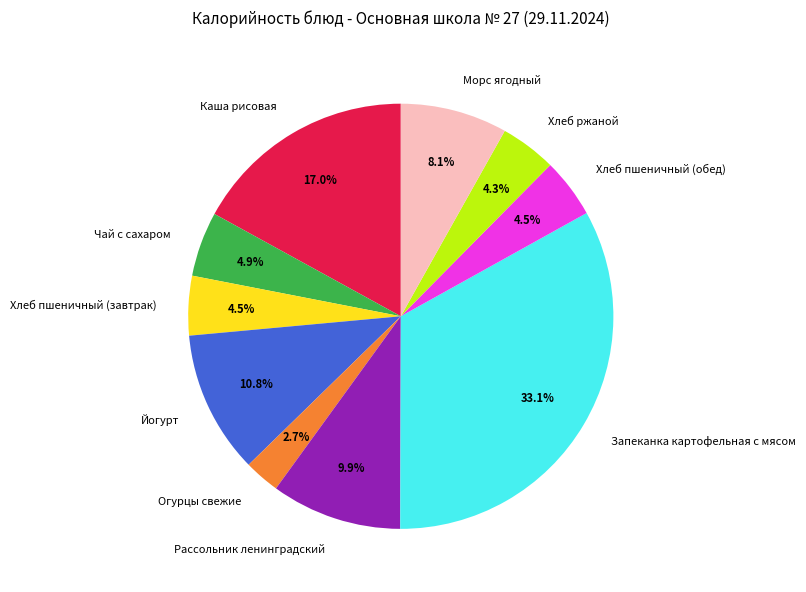

Does Запеканка картофельная с мясом account for over 50% of the chart?

No